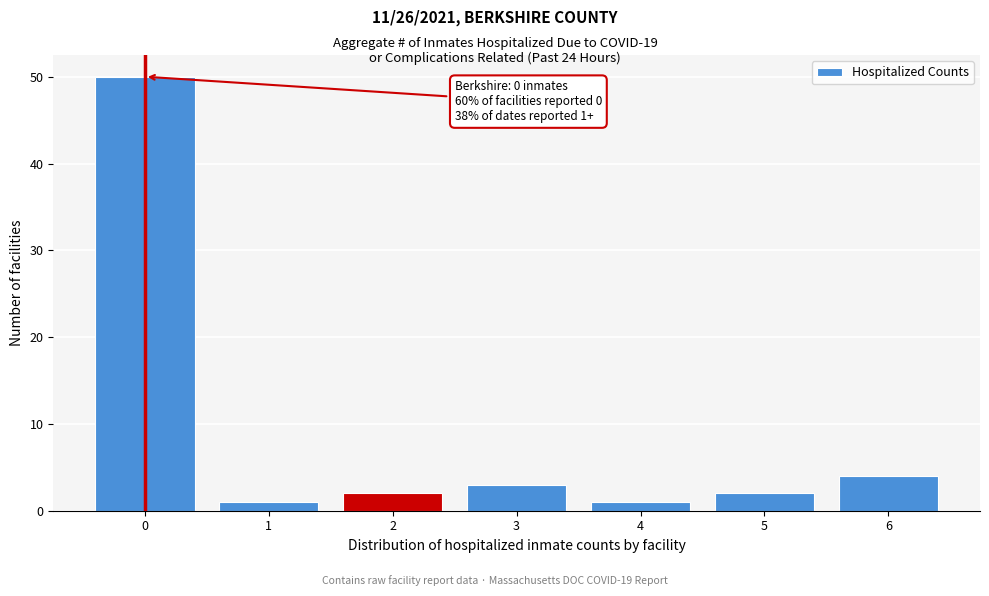

Reading left to right, transcribe all the data shown in this chart.

50	1	2	3	1	2	4